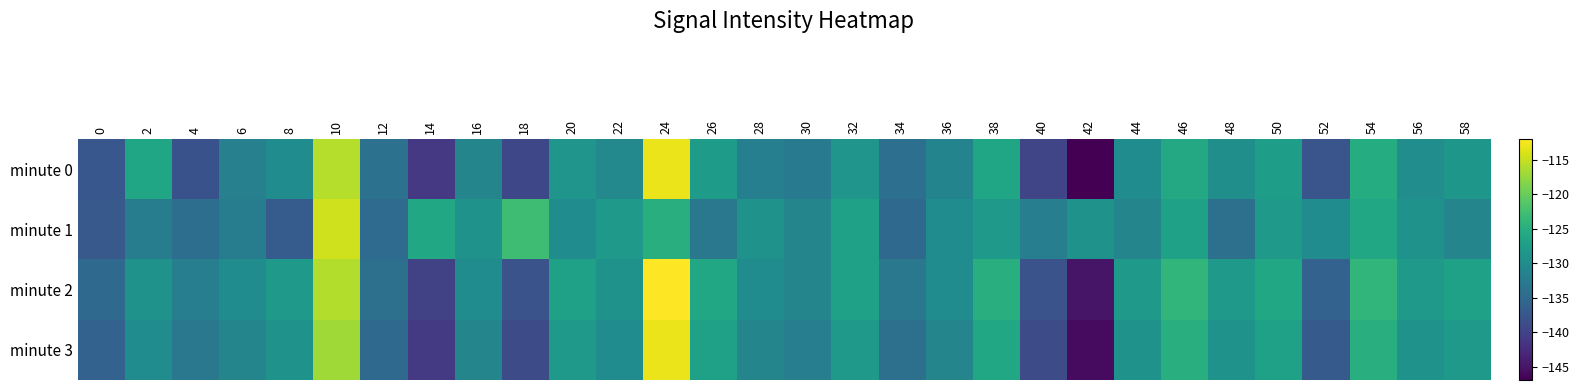

What is the total value across all series at 4?

-537.5